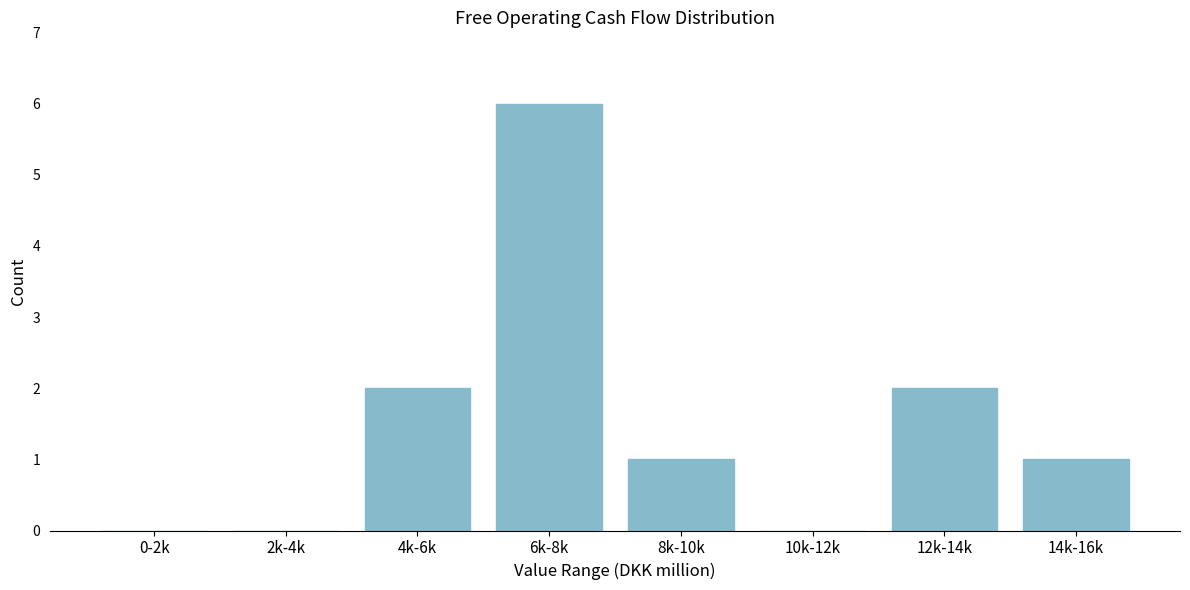

Reading right to left, list all the values displayed in this chart.

14k-16k=1	12k-14k=2	10k-12k=0	8k-10k=1	6k-8k=6	4k-6k=2	2k-4k=0	0-2k=0